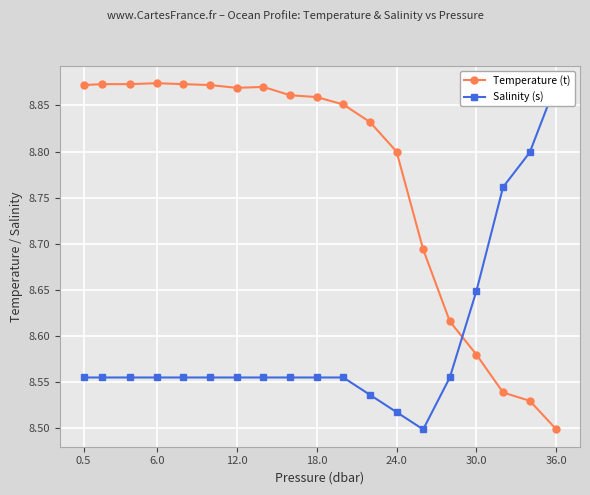

At how many categories does at least one series exceed 8?

19